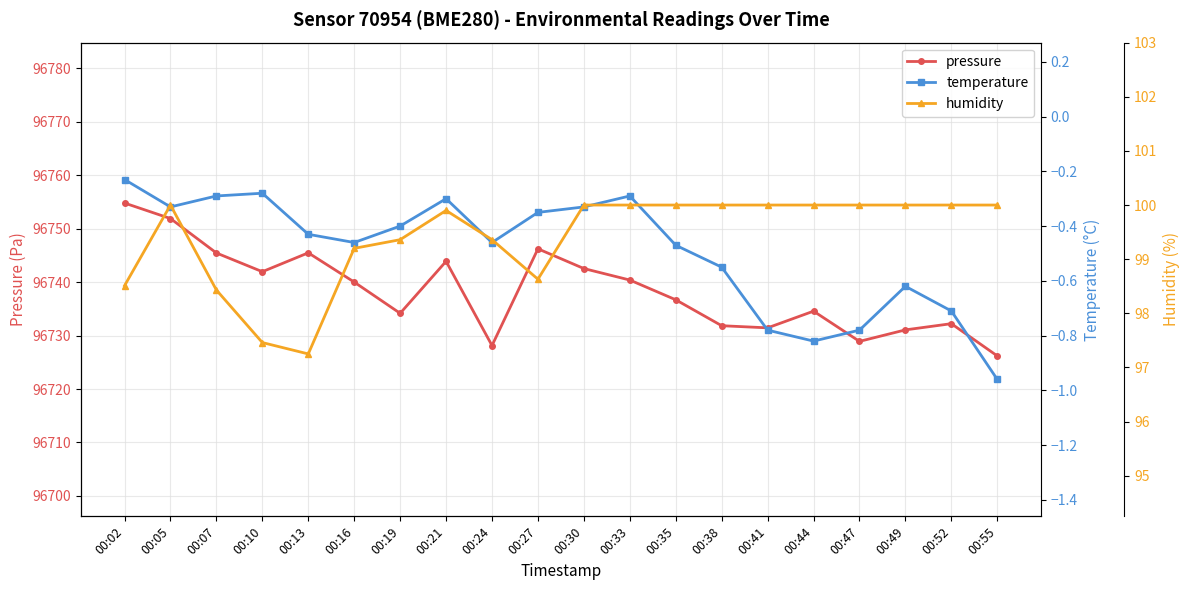

True or false: pressure and temperature cross at least once.

False